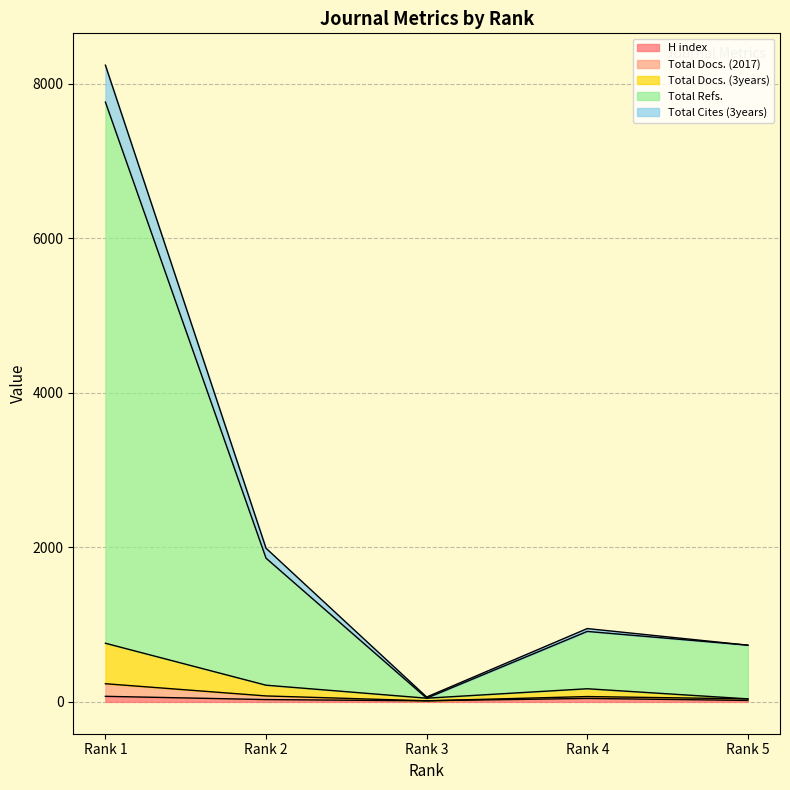

Does the chart have visible grid lines?

Yes